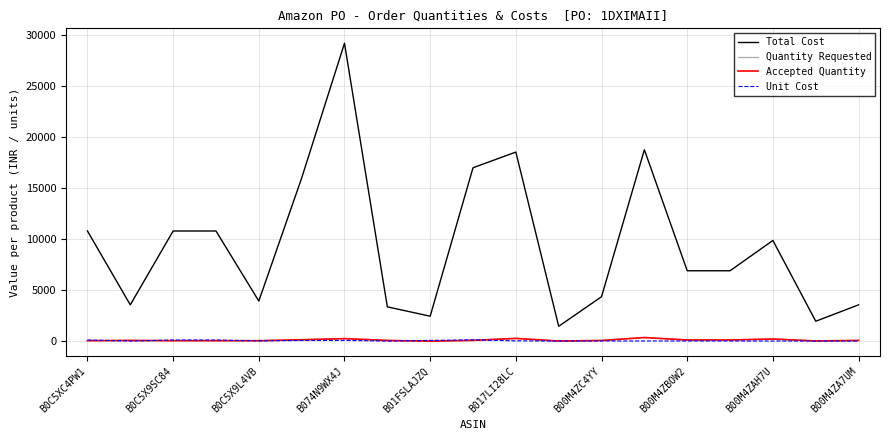

Is this an area chart (filled region under the line)?

No